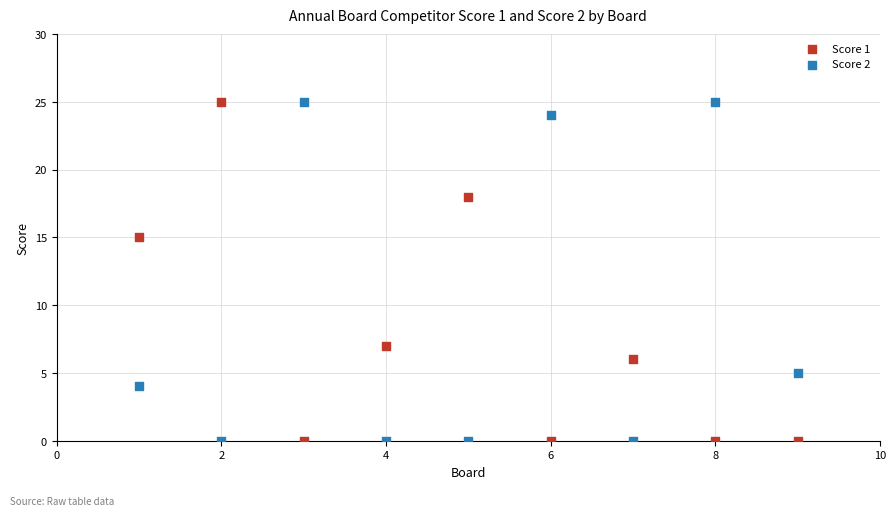

Across all series, what Y value is closest to 12?

15